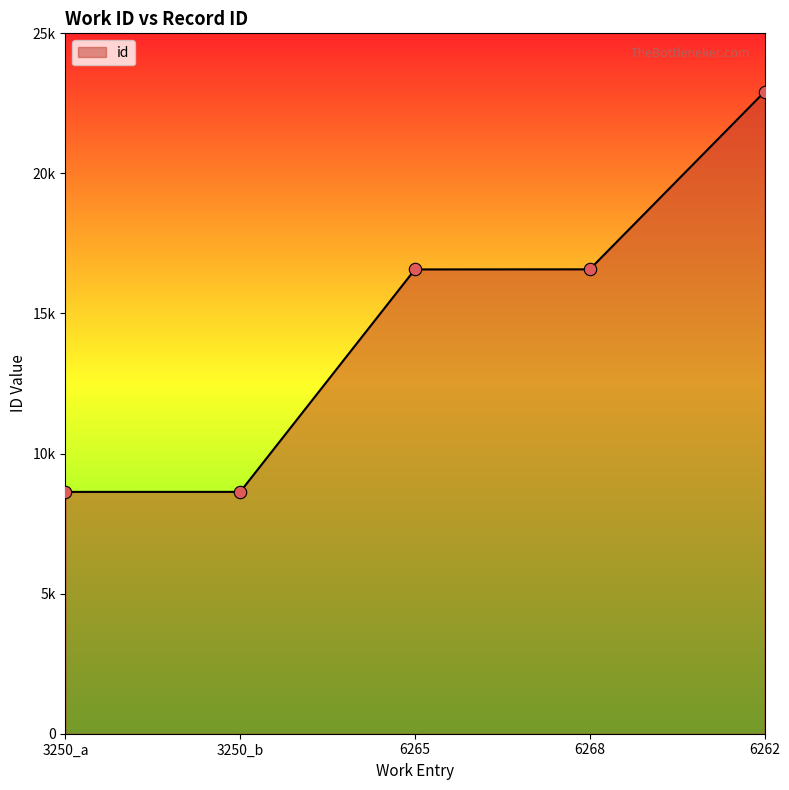

Between 6262 and 3250_a, which is larger?

6262